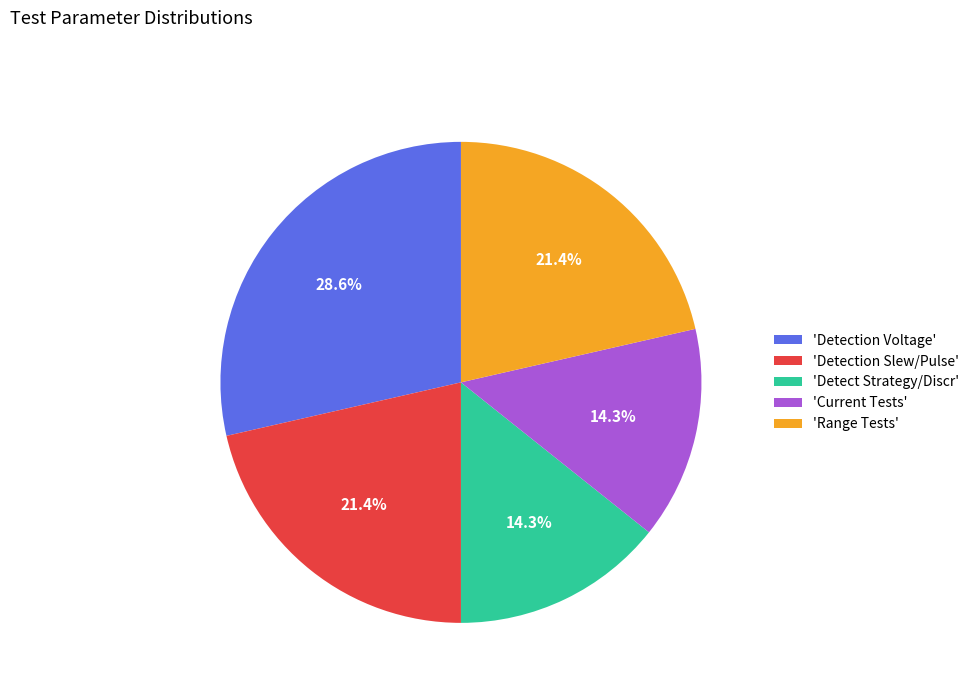

Count the number of slices in the pie.

5